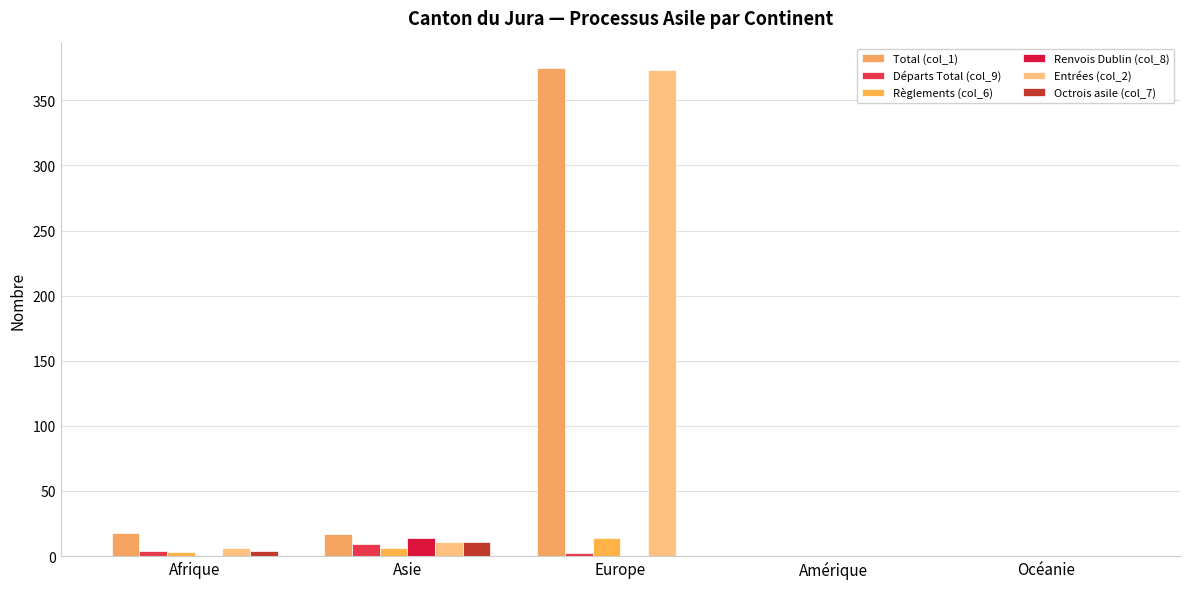

What is the difference between the Règlements (col_6) values at Océanie and Europe?

14